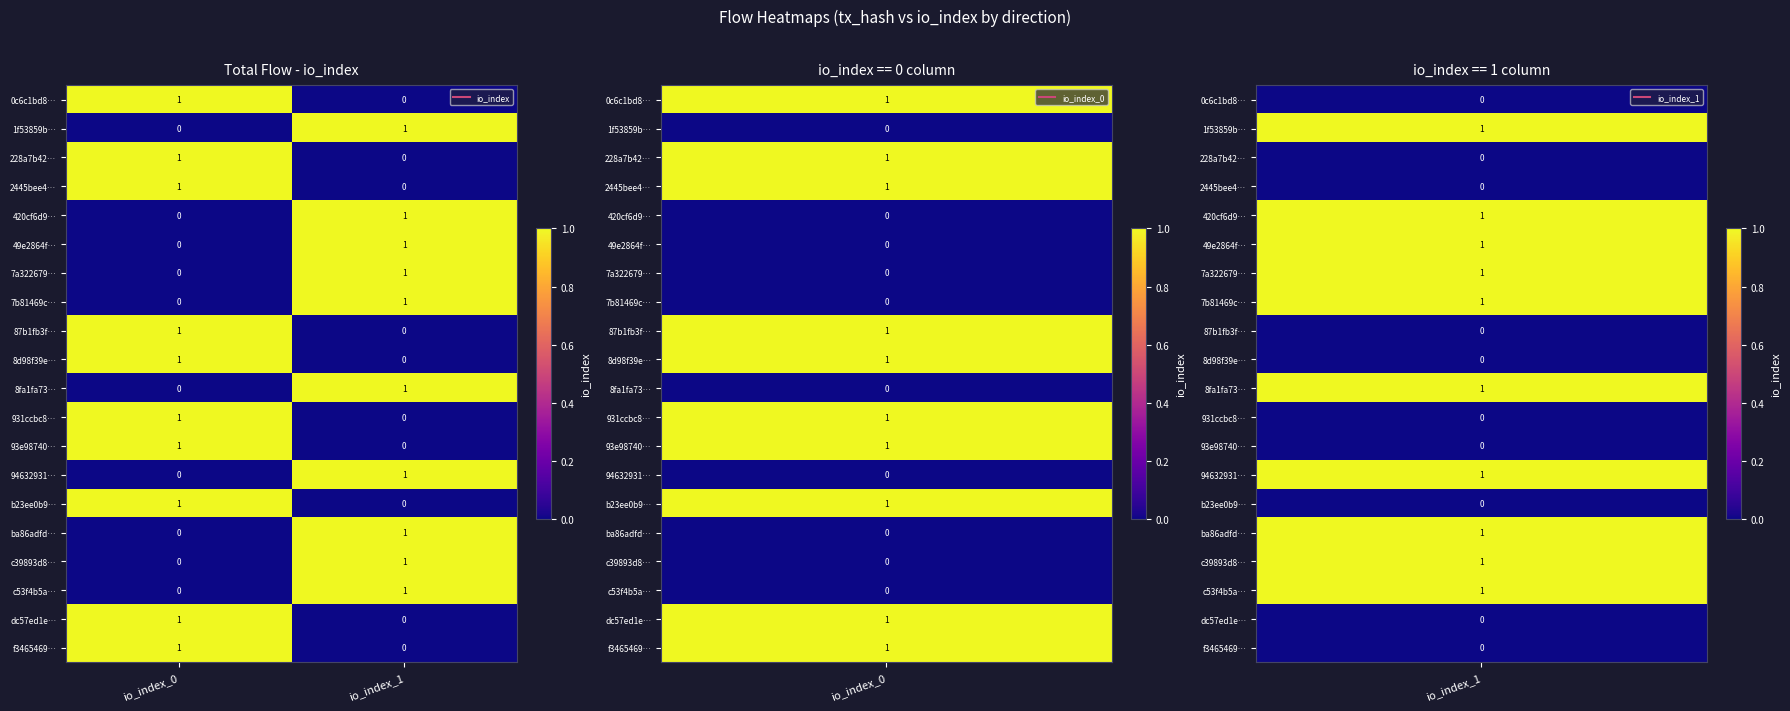

True or false: 1f53859b… has a value of 2 at io_index_1.

False